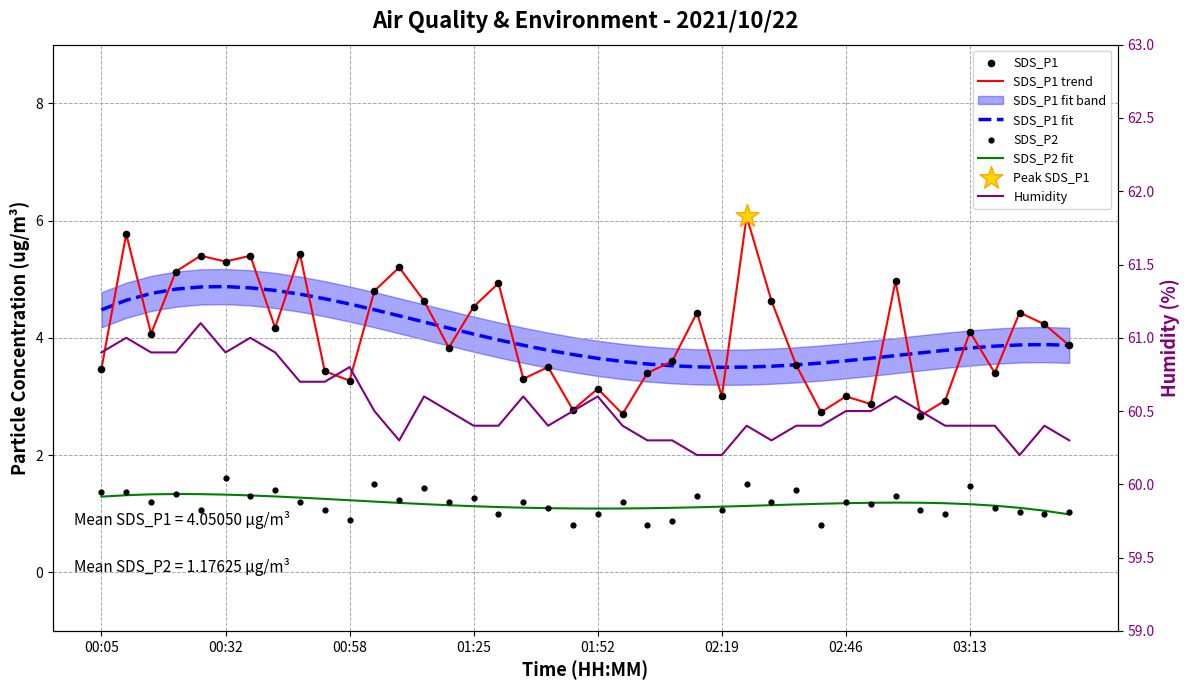

Which series has the widest spread of Y values?

SDS_P1 trend